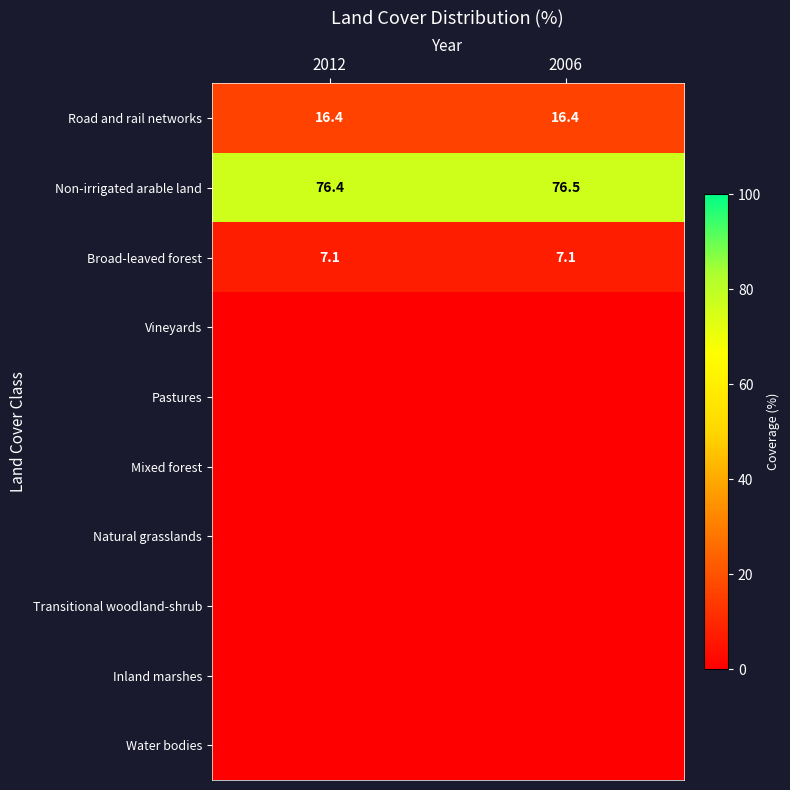

What is the average value of the Broad-leaved forest series?

7.1